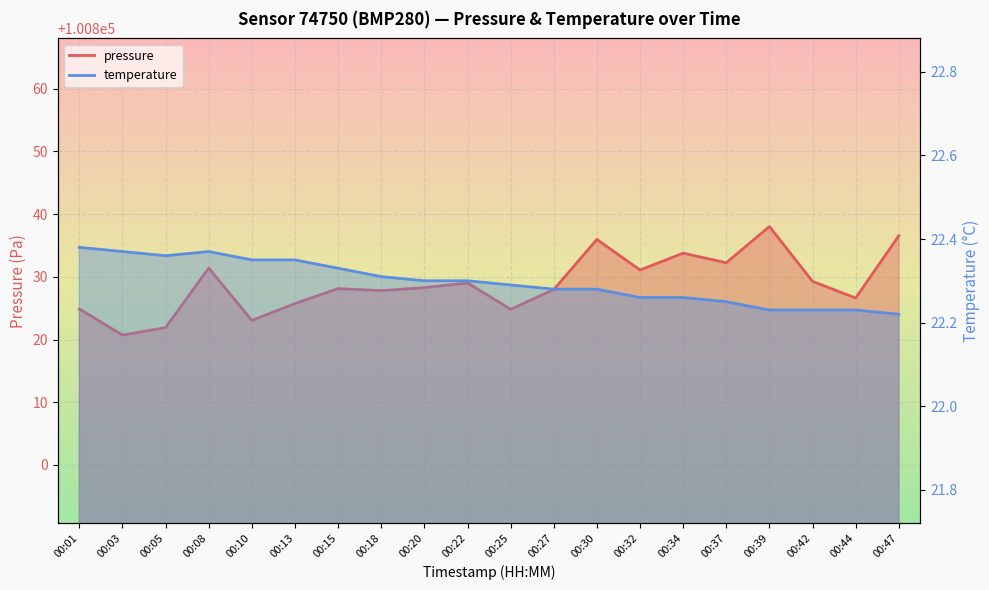

What is the difference between the maximum and minimum values in the temperature series?

0.2